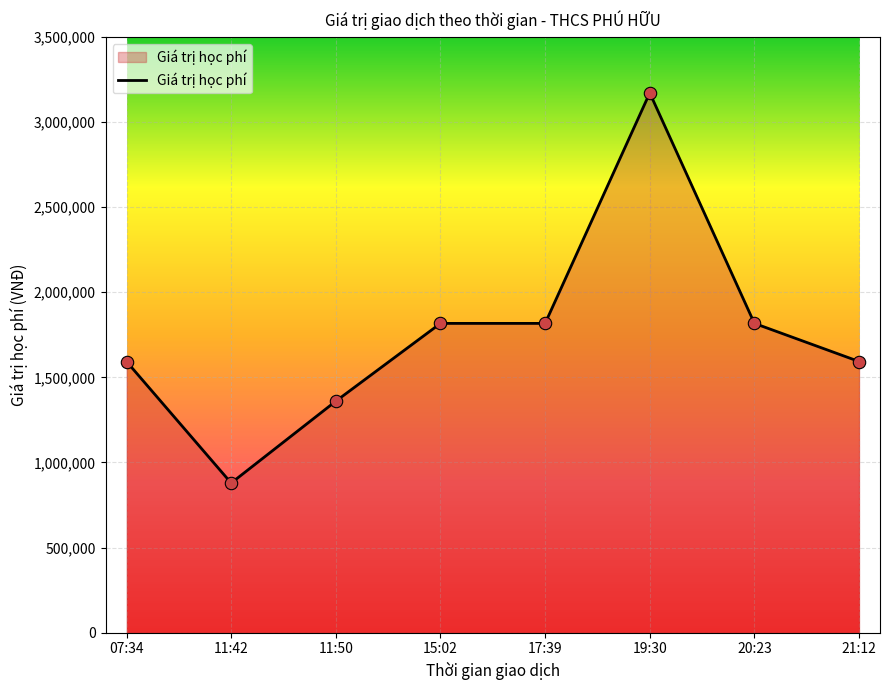

What is the change in value from 11:42 to 17:39?

+938000